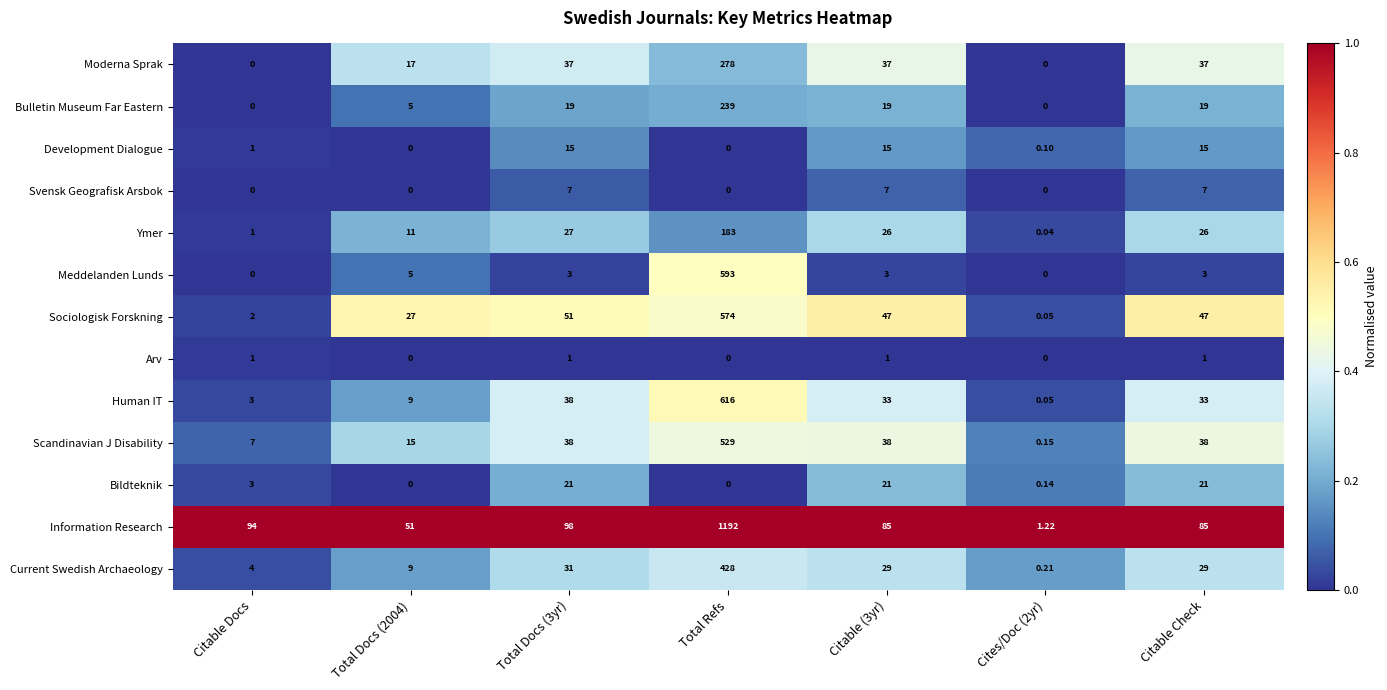

Which category has the highest value across all series?

Total Refs